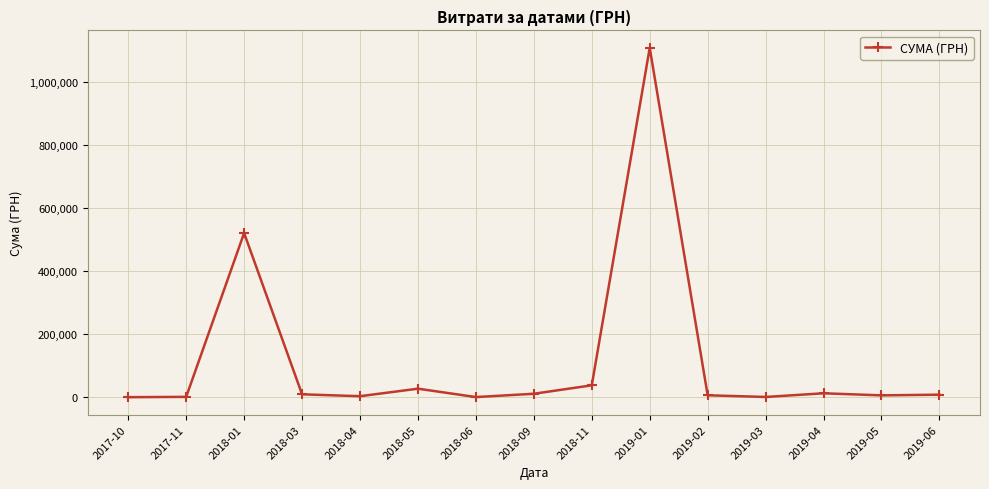

What is the label of the 8th point from the left?

2018-09